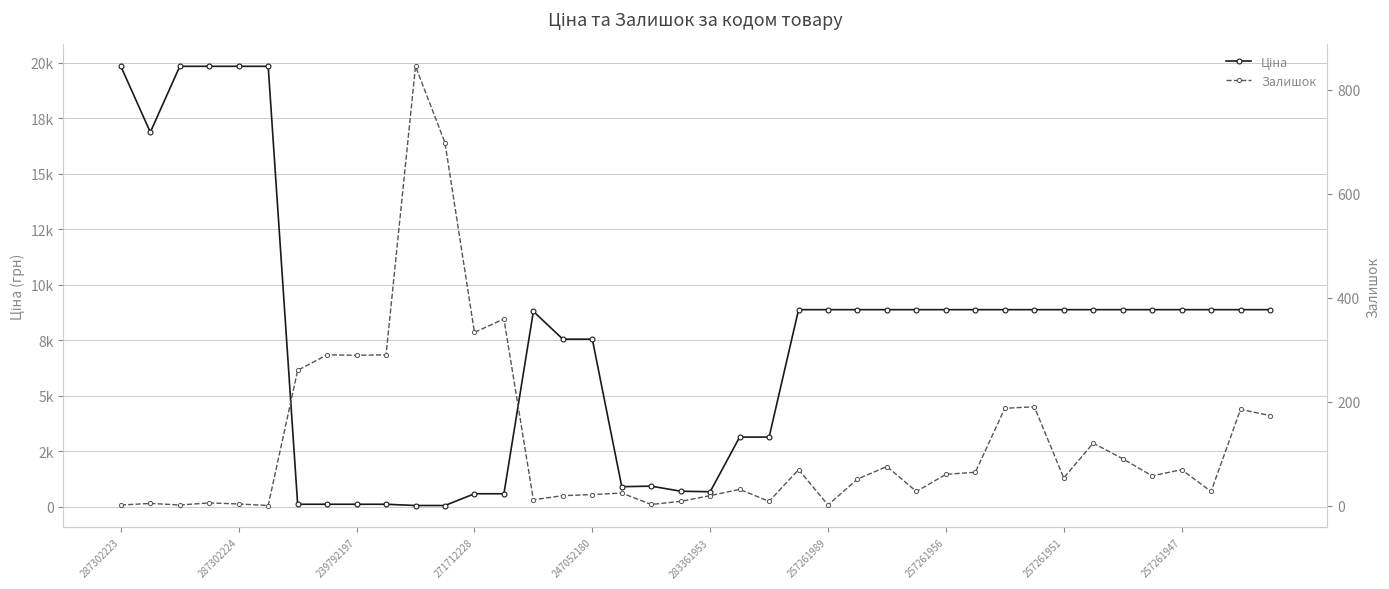

At 38, list the series in order from smallest to largest.

Залишок, Ціна